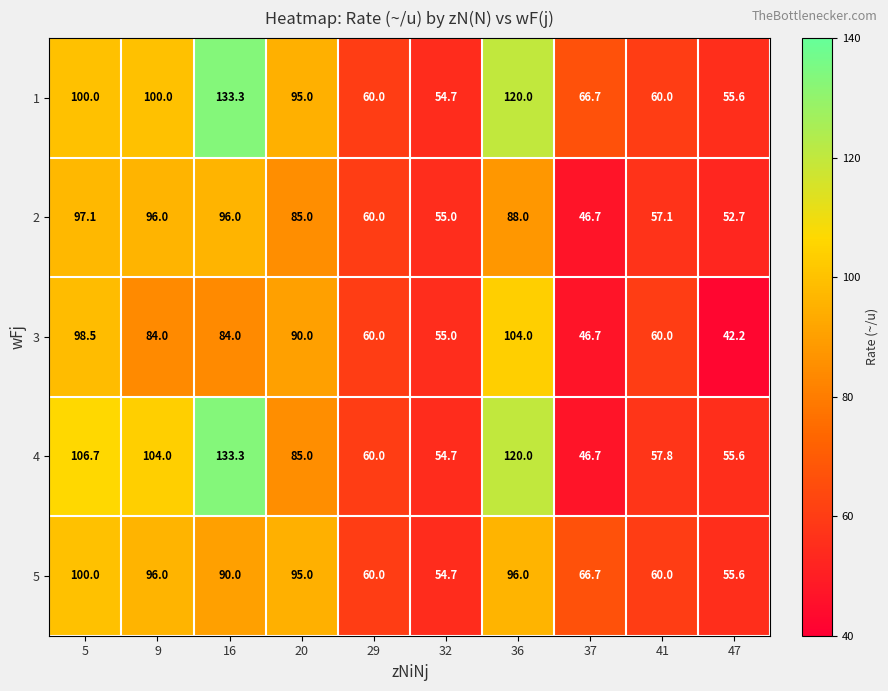

What is the approximate value of 1 at 9?

100.0